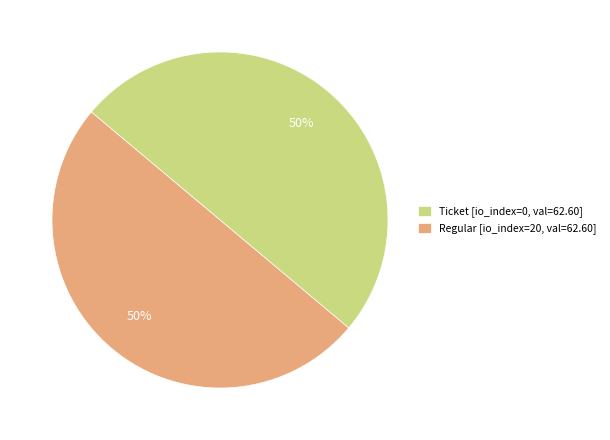

Combined, do Ticket [io_index=0, val=62.60] and Regular [io_index=20, val=62.60] account for over 50%?

Yes